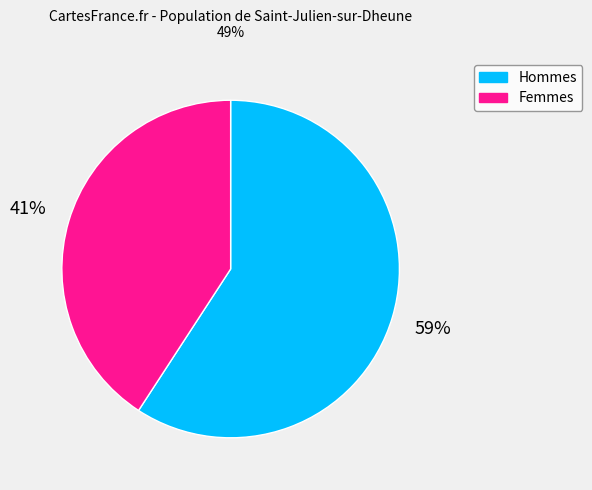

Is there any slice that represents more than half of the pie?

Yes